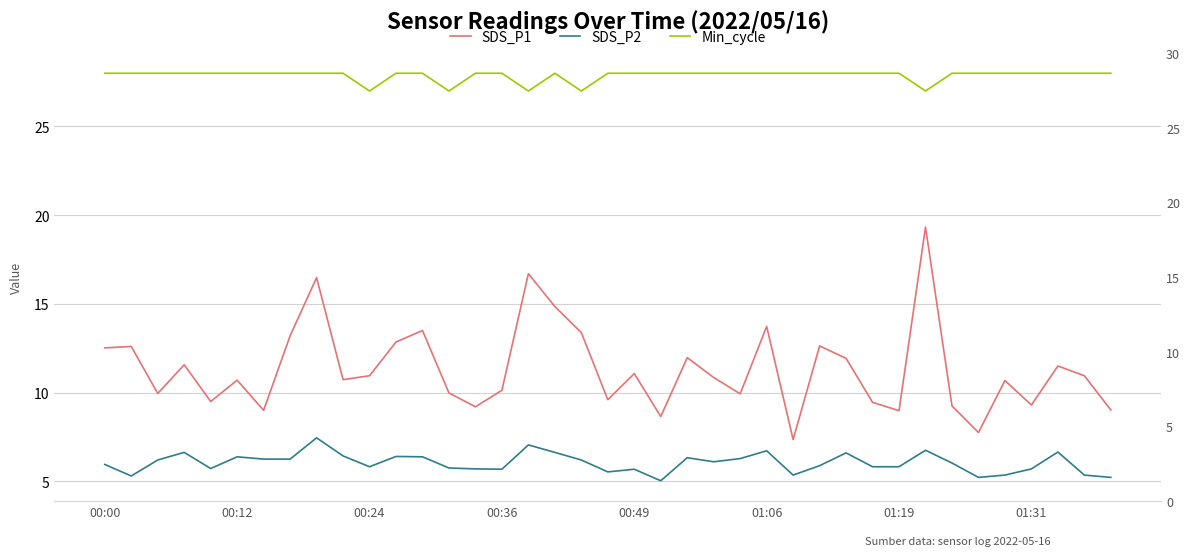

Which has a higher value, 15 or 11?

11